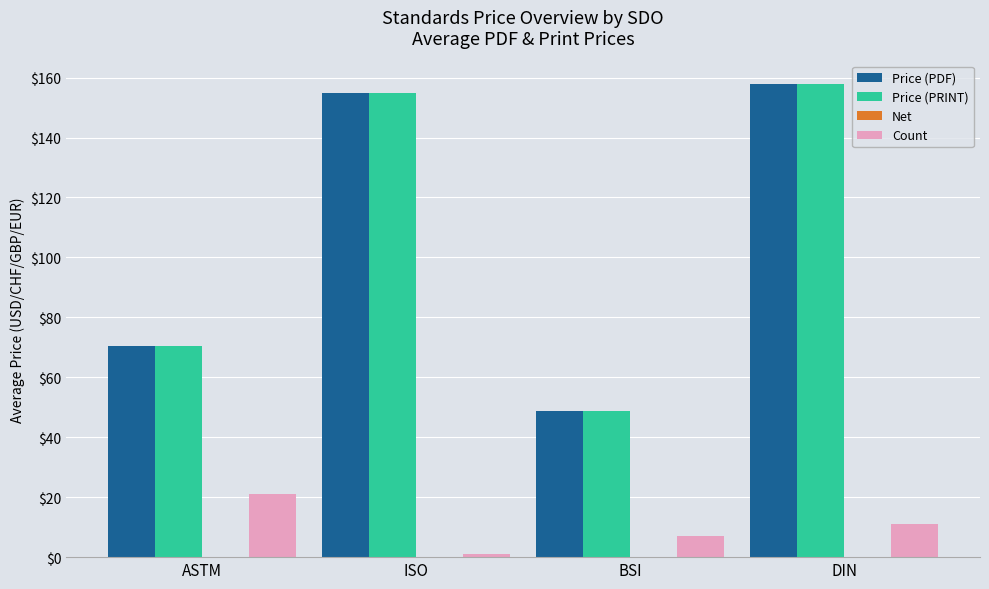

At which category is the sum across all series the highest?

DIN